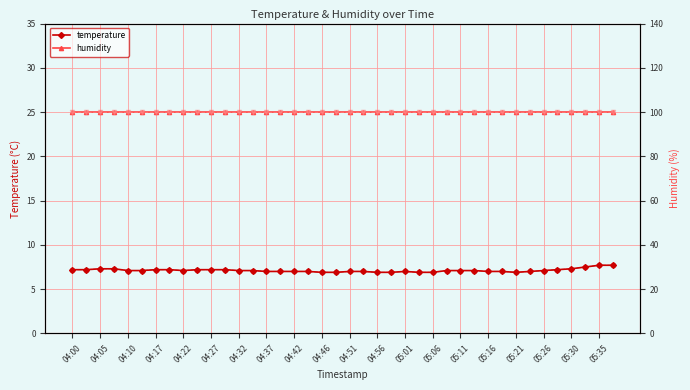

What is the sum of all temperature_var values?

284.6